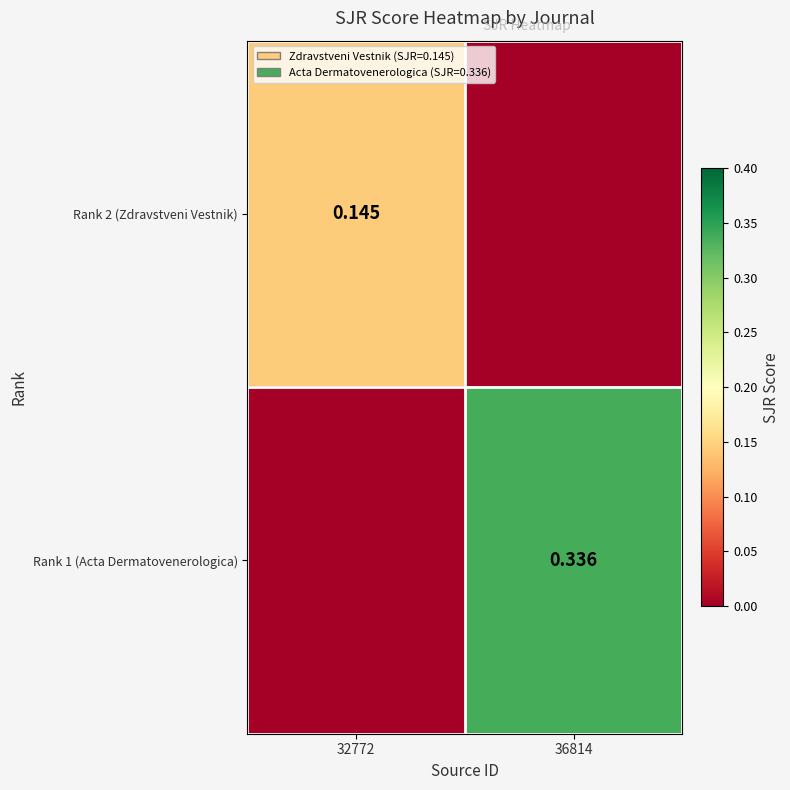

Between 32772 and 36814, which is larger?

32772